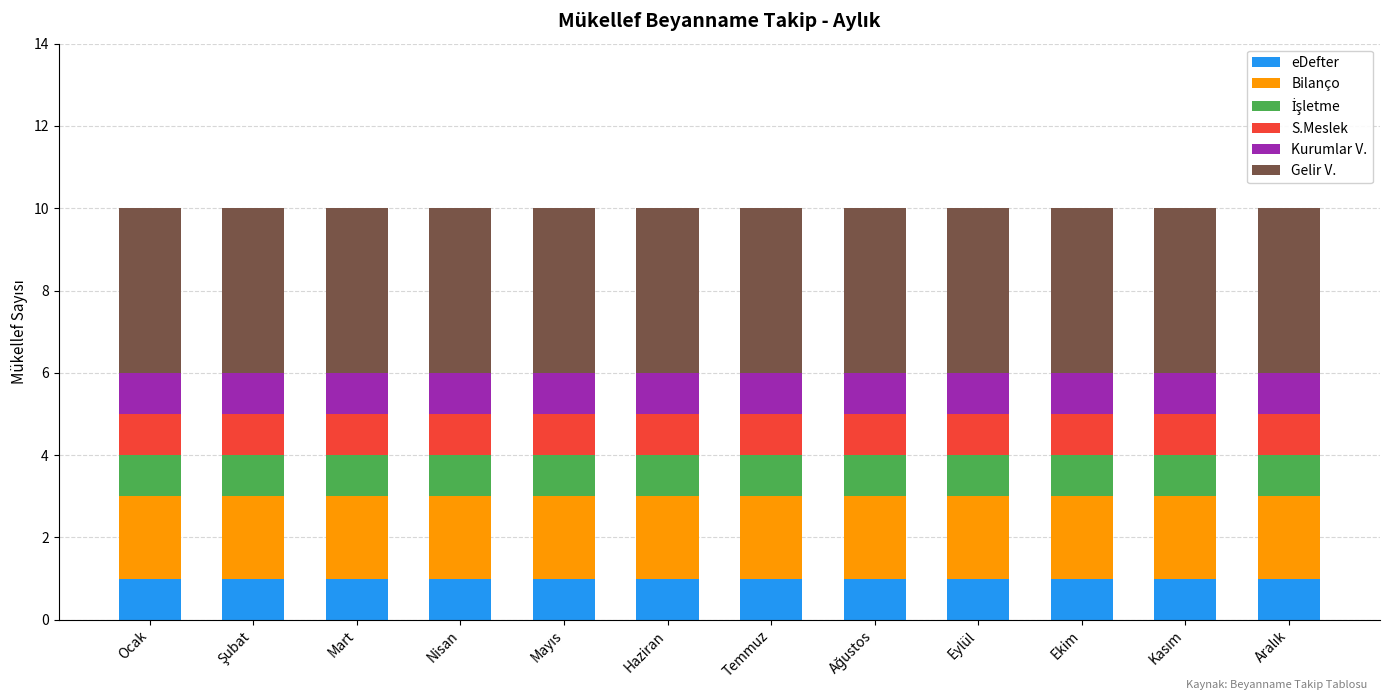

What is the sum of all eDefter values?

12